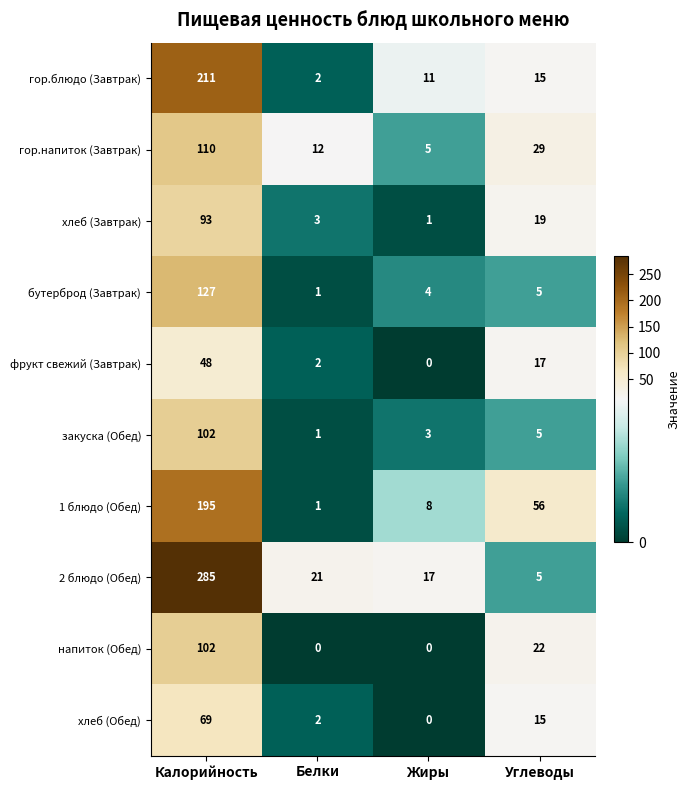

Is the value of 2 блюдо (Обед) at Жиры greater than the value of напиток (Обед) at Углеводы?

No